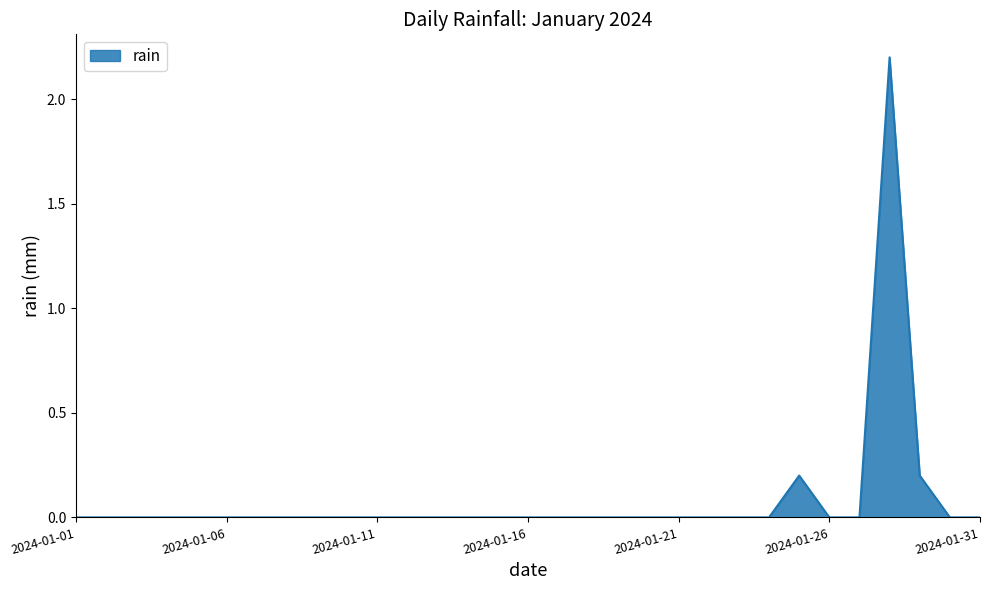

What is the difference between the maximum and minimum values?

2.2